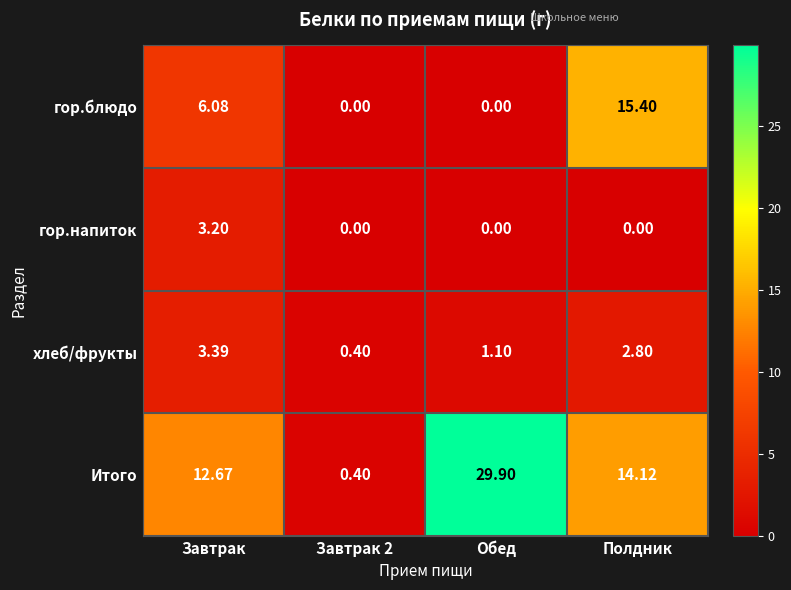

At which category is the sum across all series the highest?

Полдник